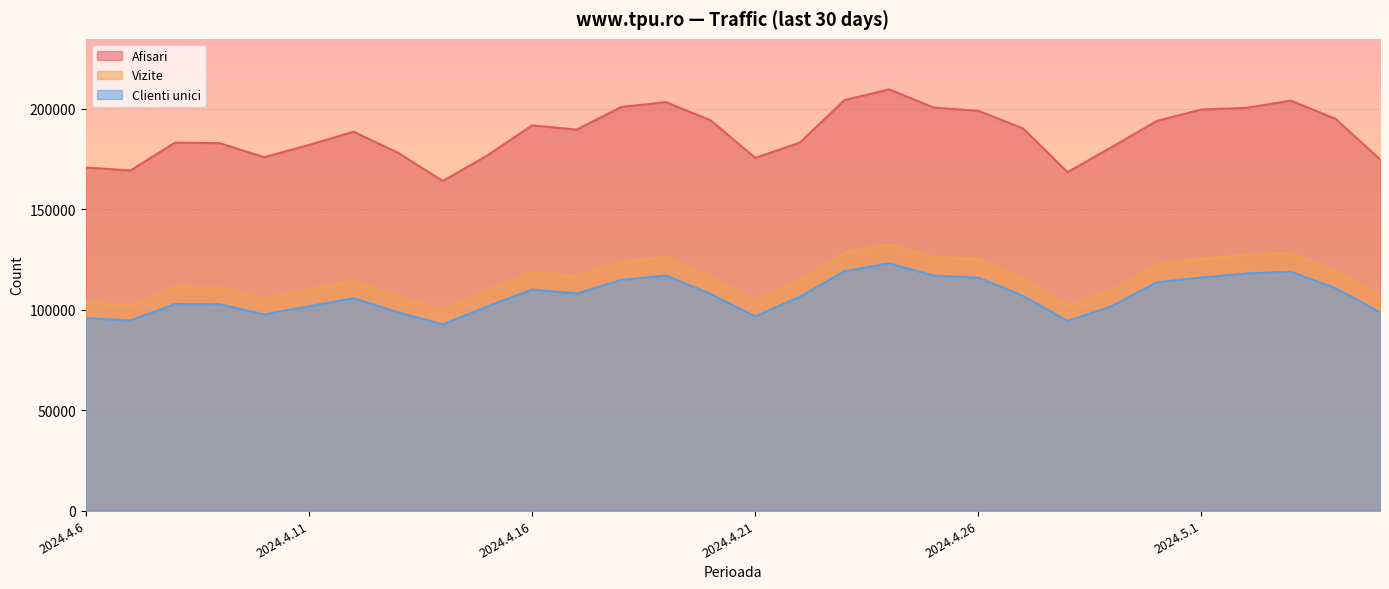

Which has a higher value, 2024.4.12 or 2024.5.2?

2024.5.2